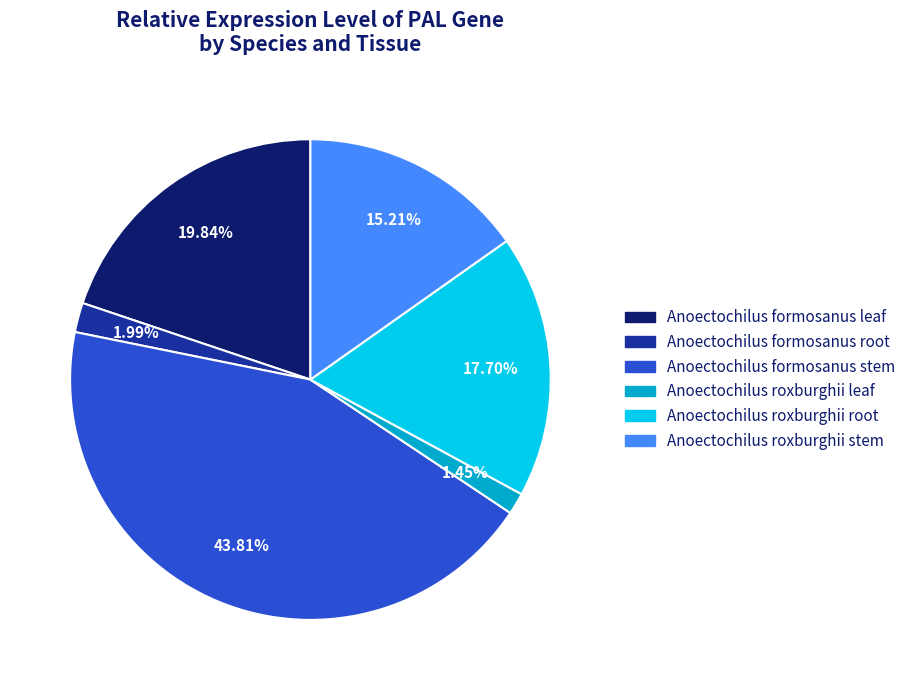

Count the number of slices in the pie.

6